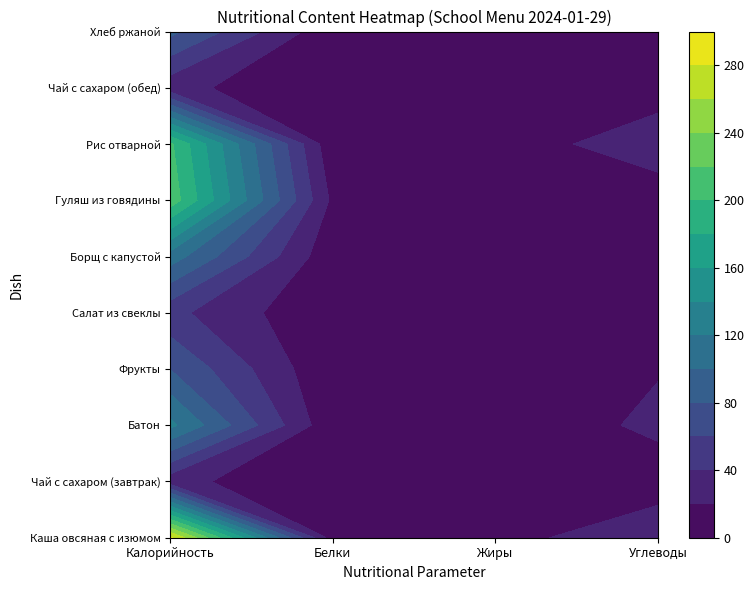

What is the total value across all series at 1?

42.9